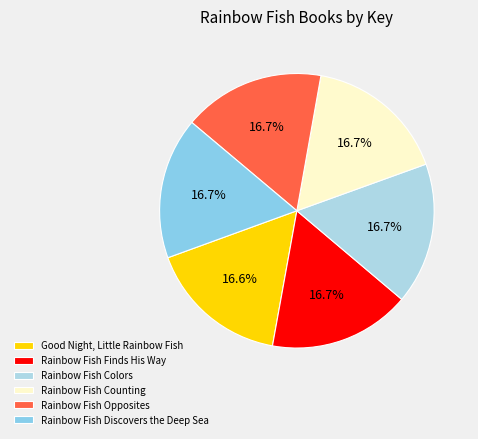

Does Rainbow Fish Discovers the Deep Sea account for over 50% of the chart?

No